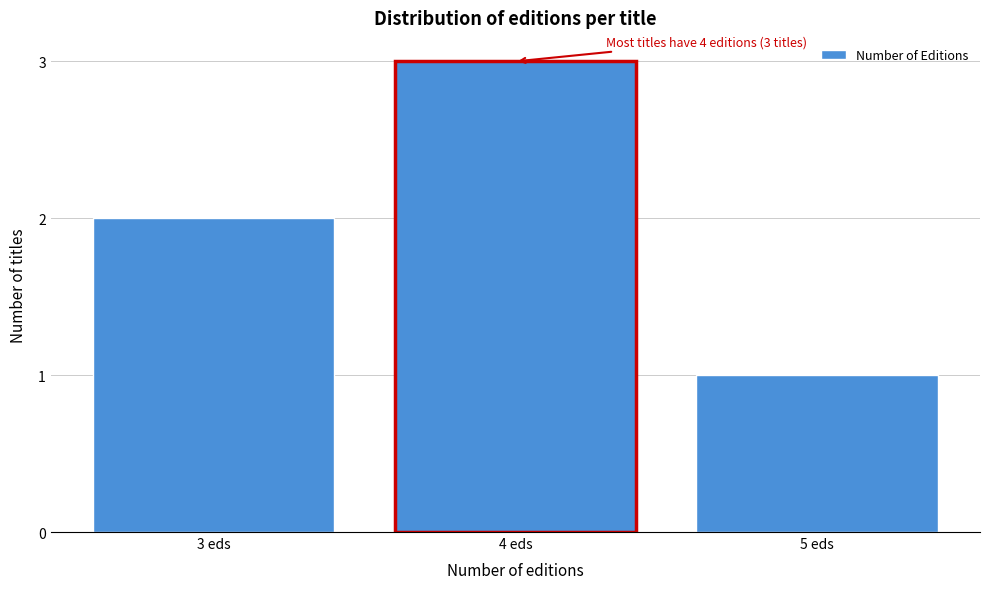

Reading left to right, what are all the values shown in this chart?

2	3	1